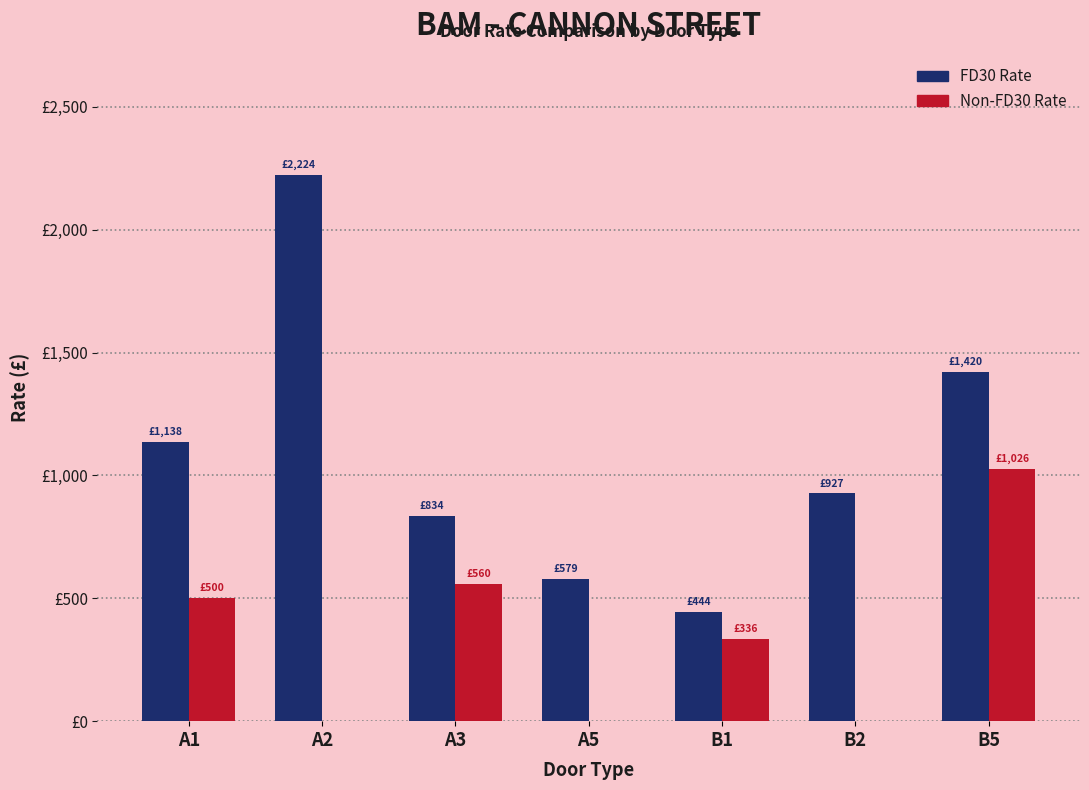

Does the chart contain stacked bars?

No